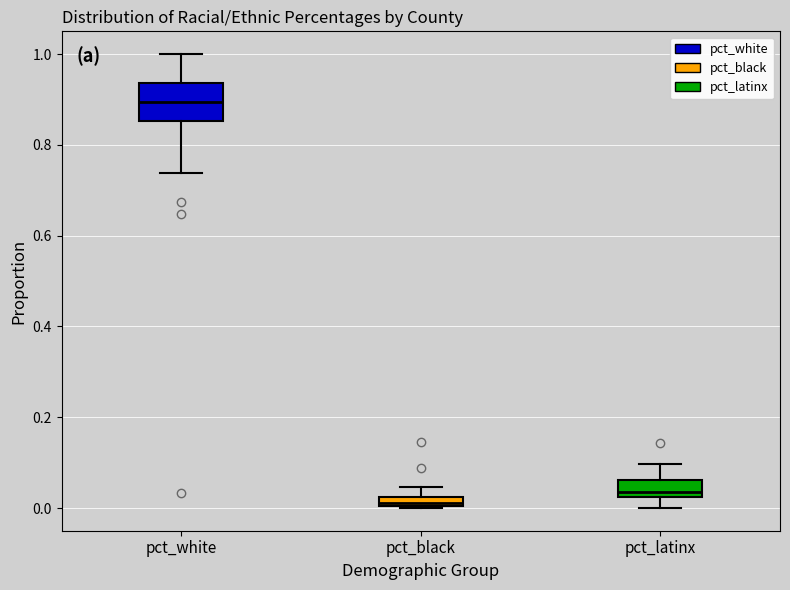

Where does the upper whisker of the box for pct_black end on the y-axis? The values are not printed on the chart, so give them approximately, as read against the axis.

0.04